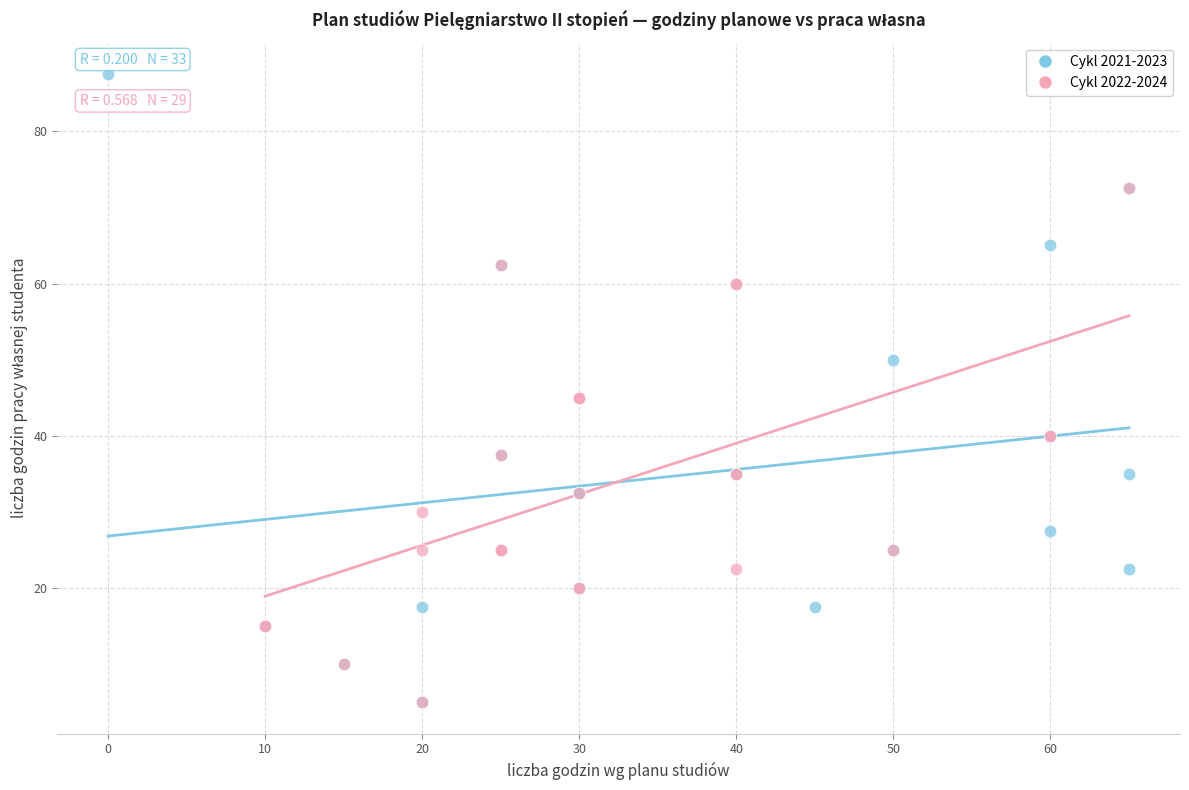

Which series contains the highest Y value?

Cykl 2021-2023